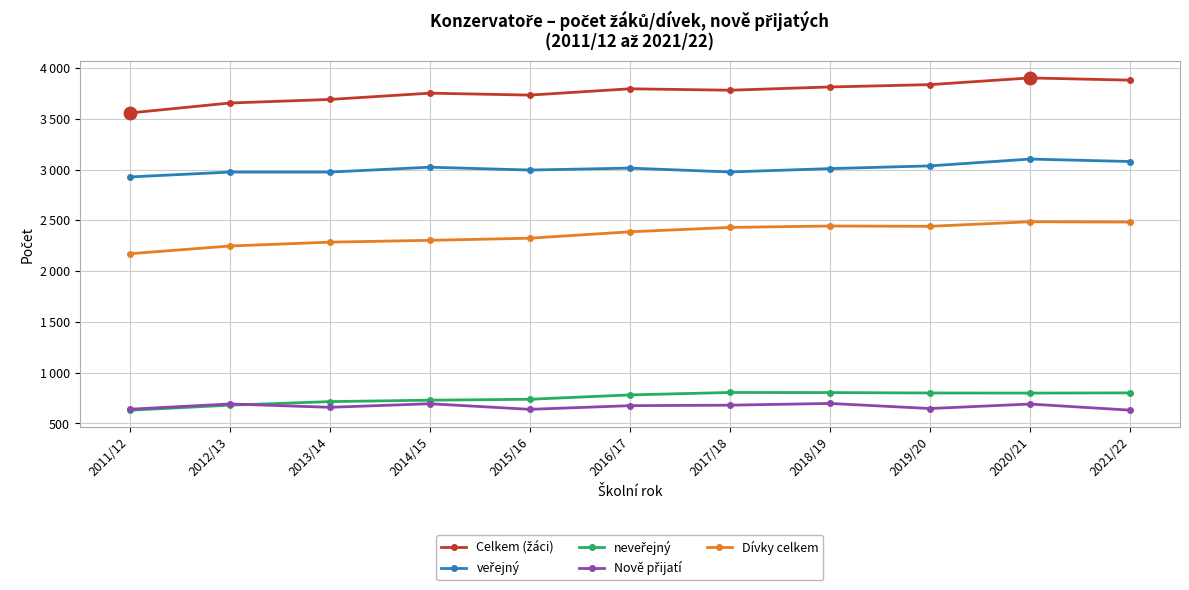

At which category does the chart reach its minimum across all series?

2011/12